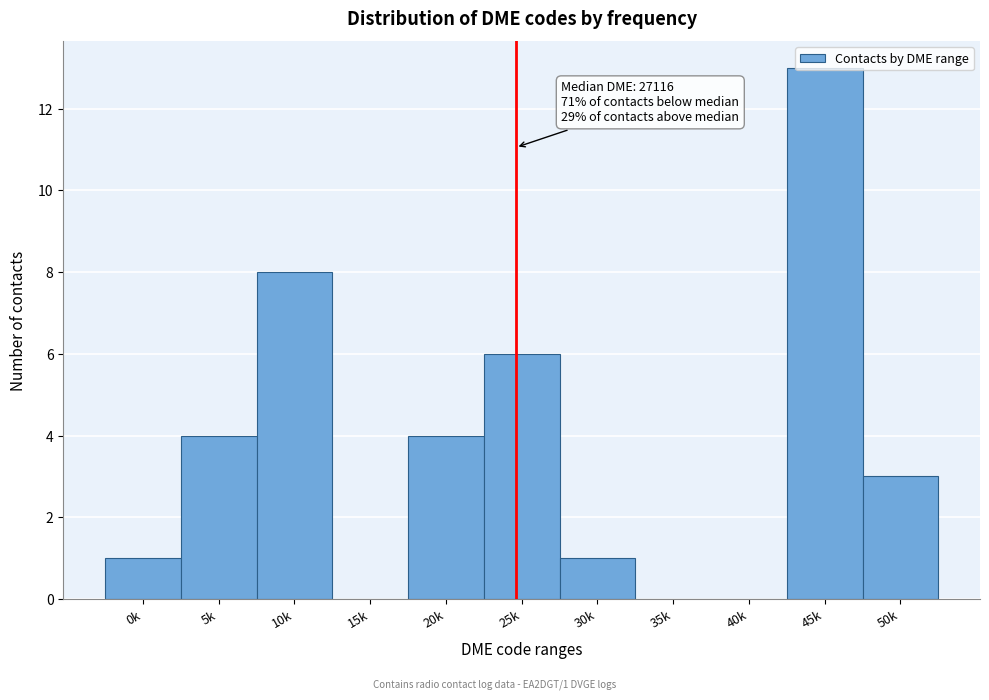

What is the ratio of the value at 20k to the value at 50k?

1.3